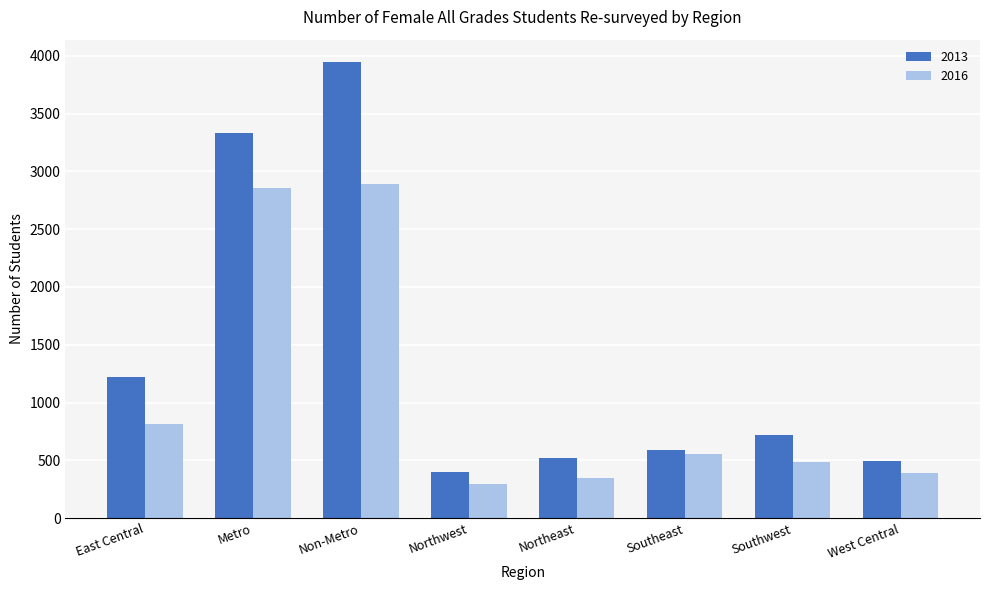

Where is 2013 nearest to the value 2170?

East Central